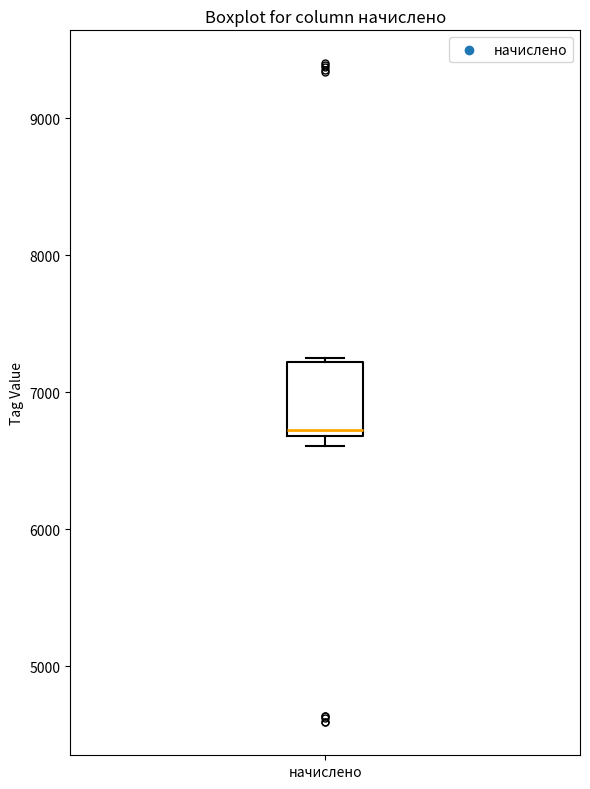

Transcribe this box plot: give where the median line is, the range the box spans, and where the two whiskers end, as read against the y-axis. The values are not printed on the chart, so give them approximately, as read against the axis.

median 6700 (just above the box's lower edge), box 6700 to 7200, whiskers 6600 to 7200 (just above the box's upper edge)